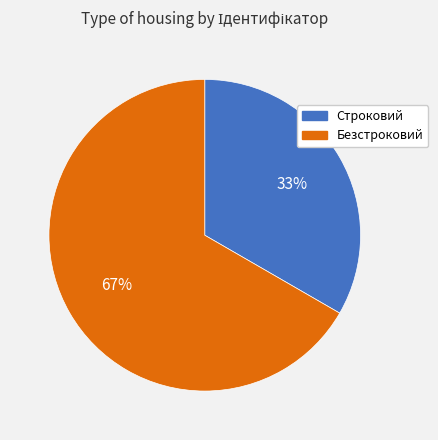

Do Строковий and Безстроковий together represent more than half of the pie?

Yes